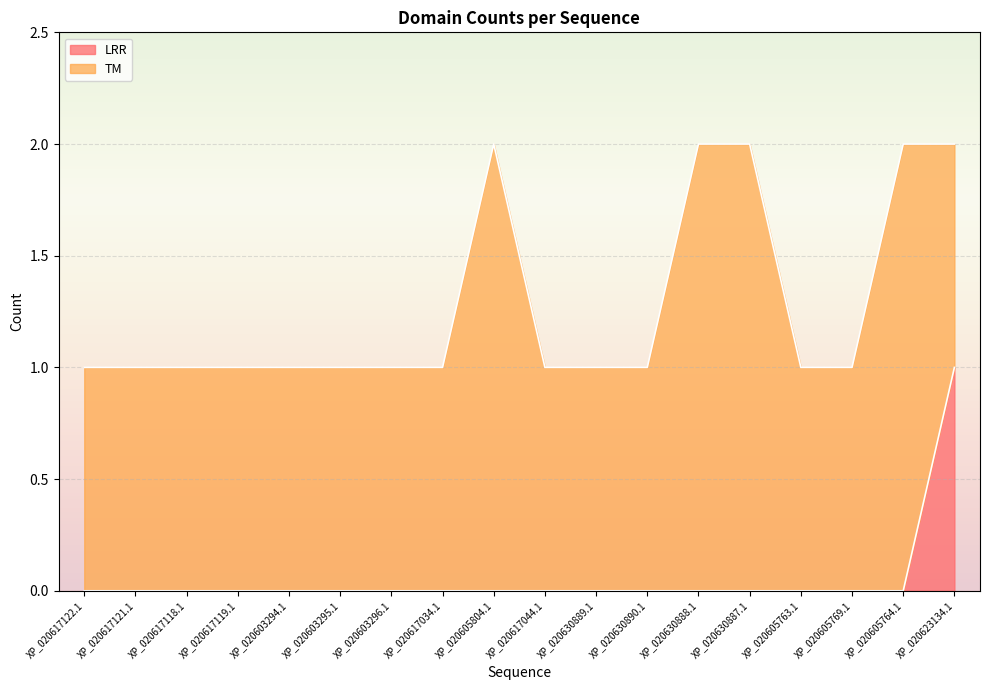

Which has a higher value, XP_020617119.1 or XP_020623134.1?

XP_020623134.1